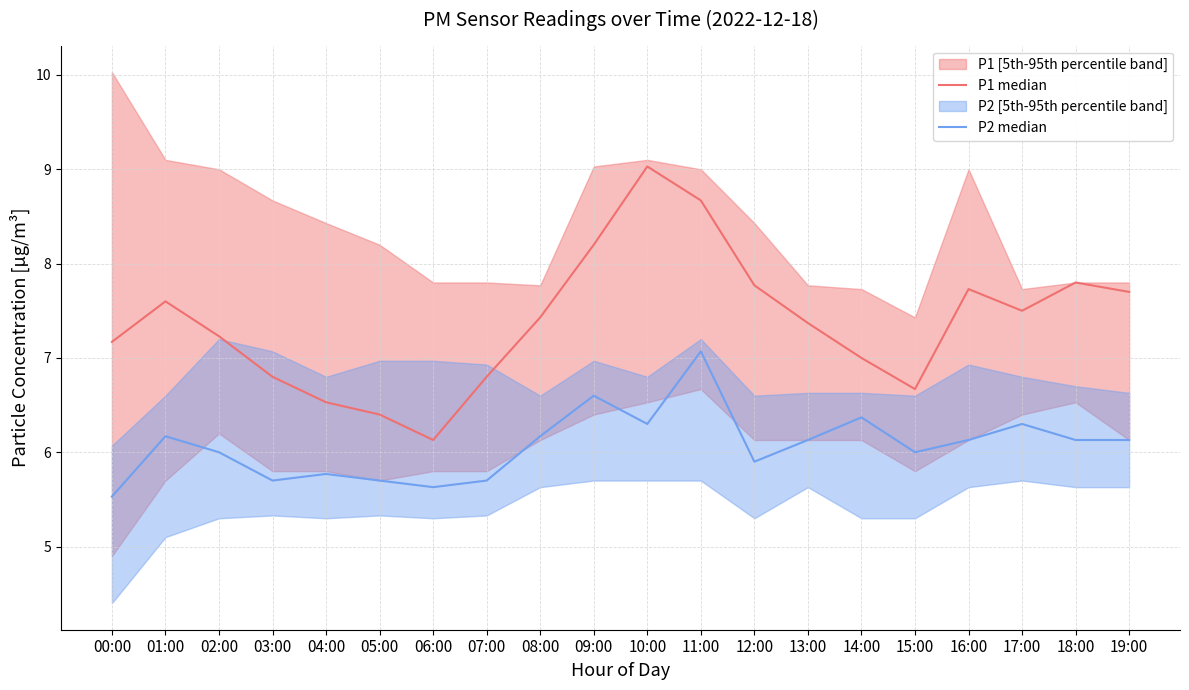

Rank the series by their maximum value, from highest to lowest.

P1 median, P2 median